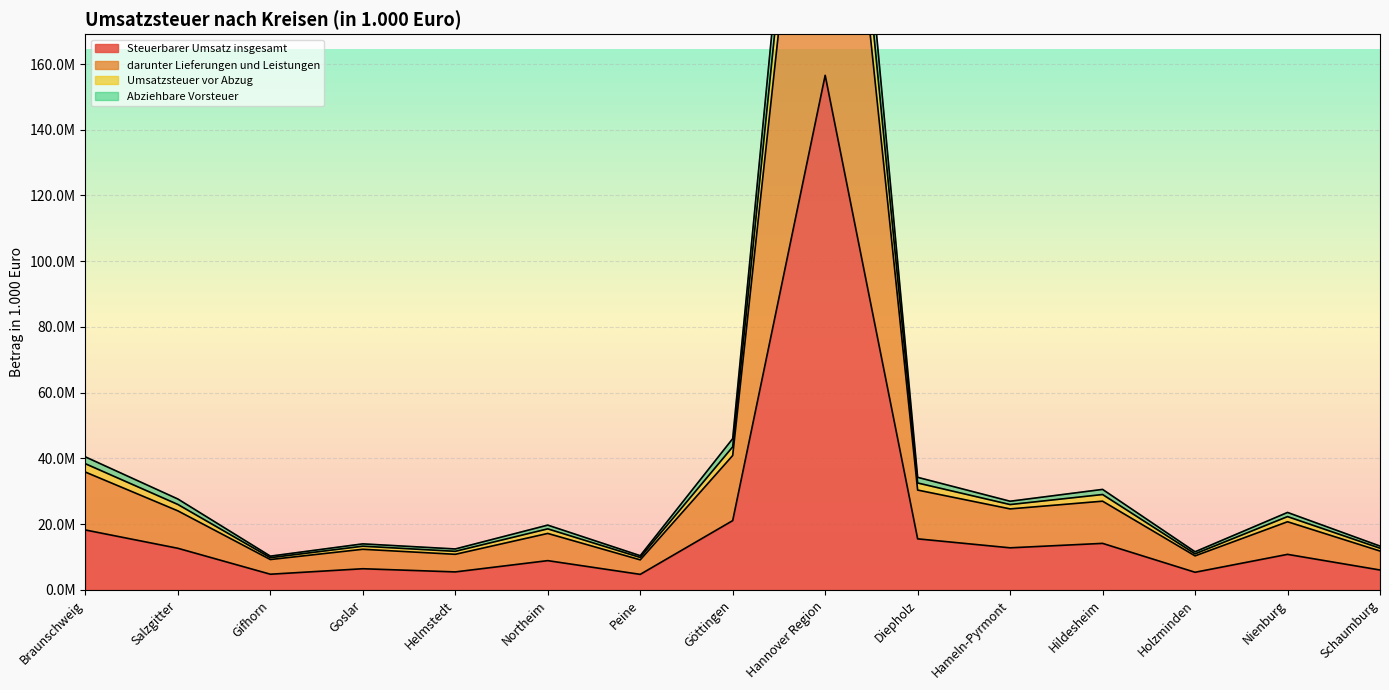

Which category has the highest value in the darunter Lieferungen und Leistungen series?

Hannover Region